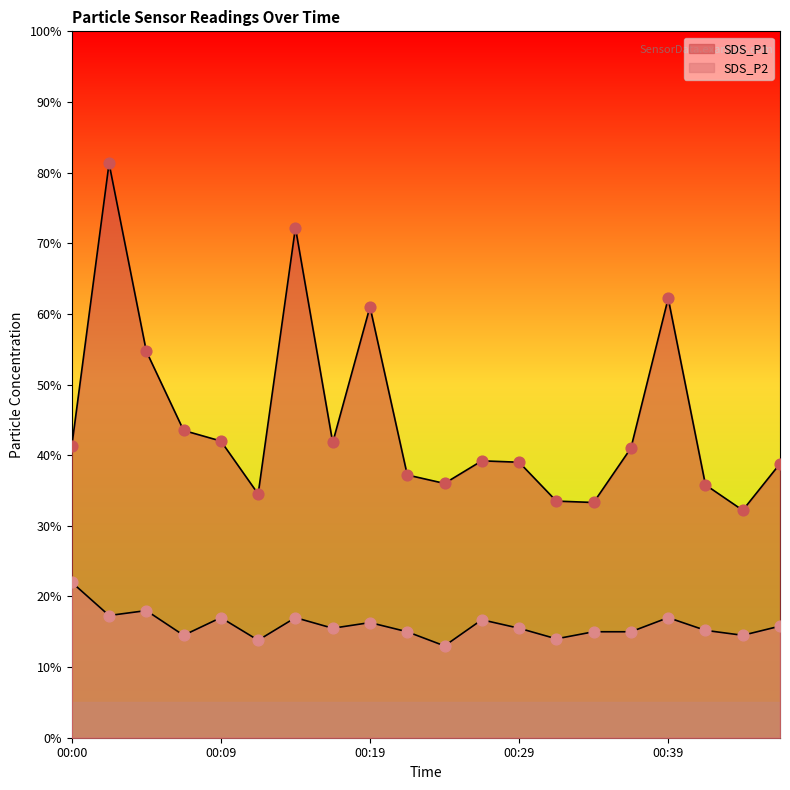

Is the value of SDS_P2 at 00:09 greater than the value of SDS_P1 at 00:17?

No